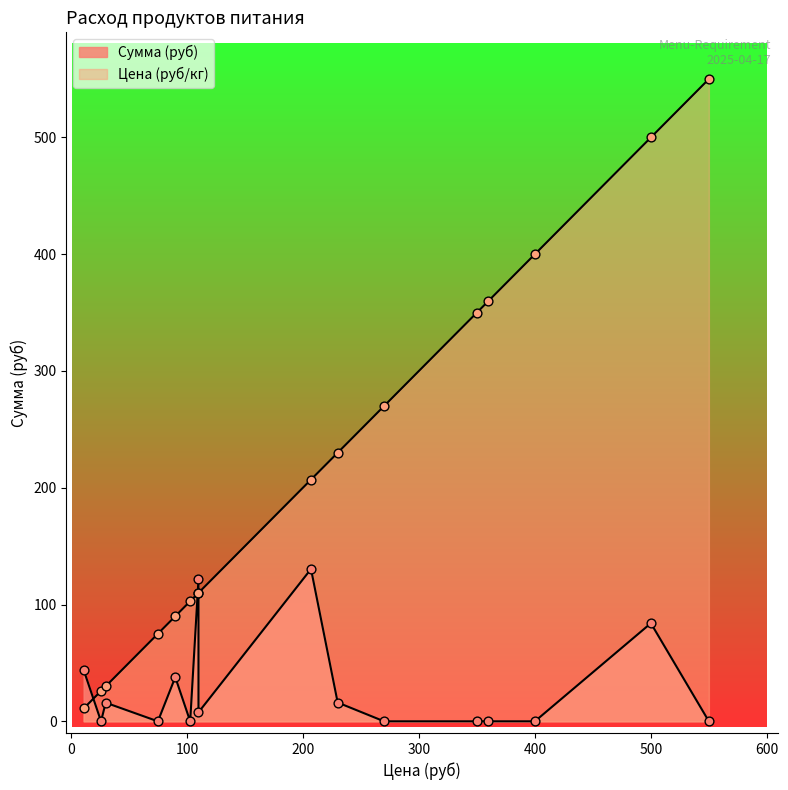

Which series has the widest spread of Y values?

Цена (руб/кг)